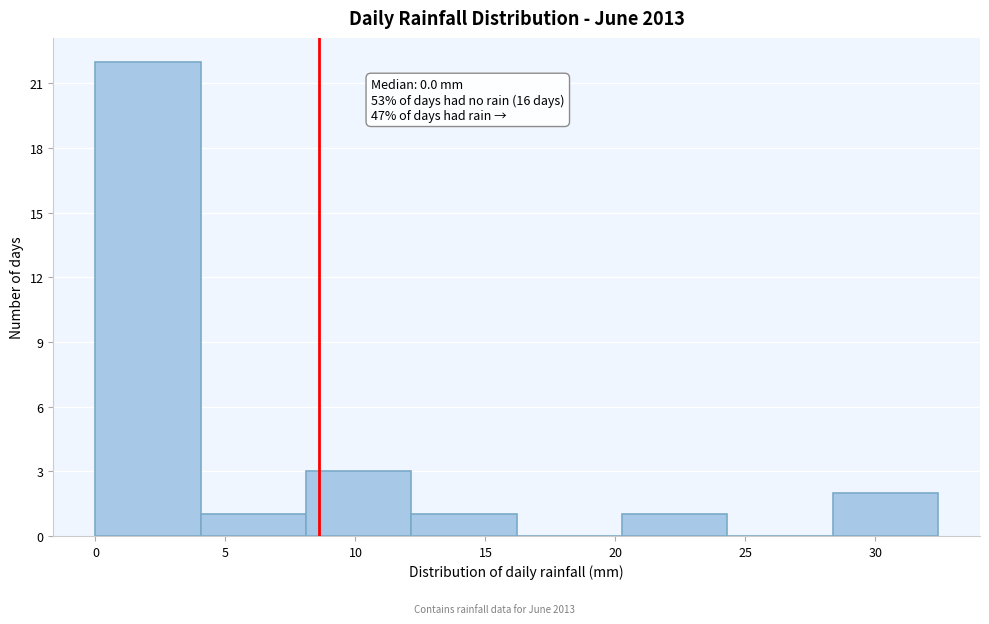

Over which range of the x-axis is the bar tallest?

0.00 to 4.05